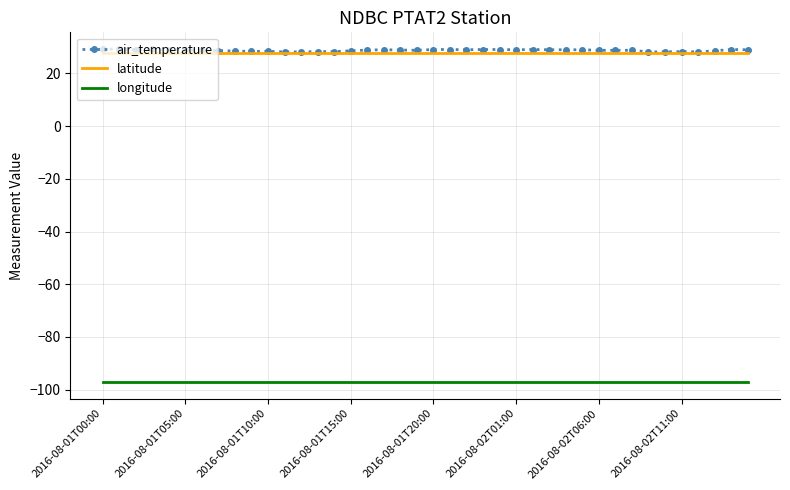

What is the highest value of the longitude series?

-97.1